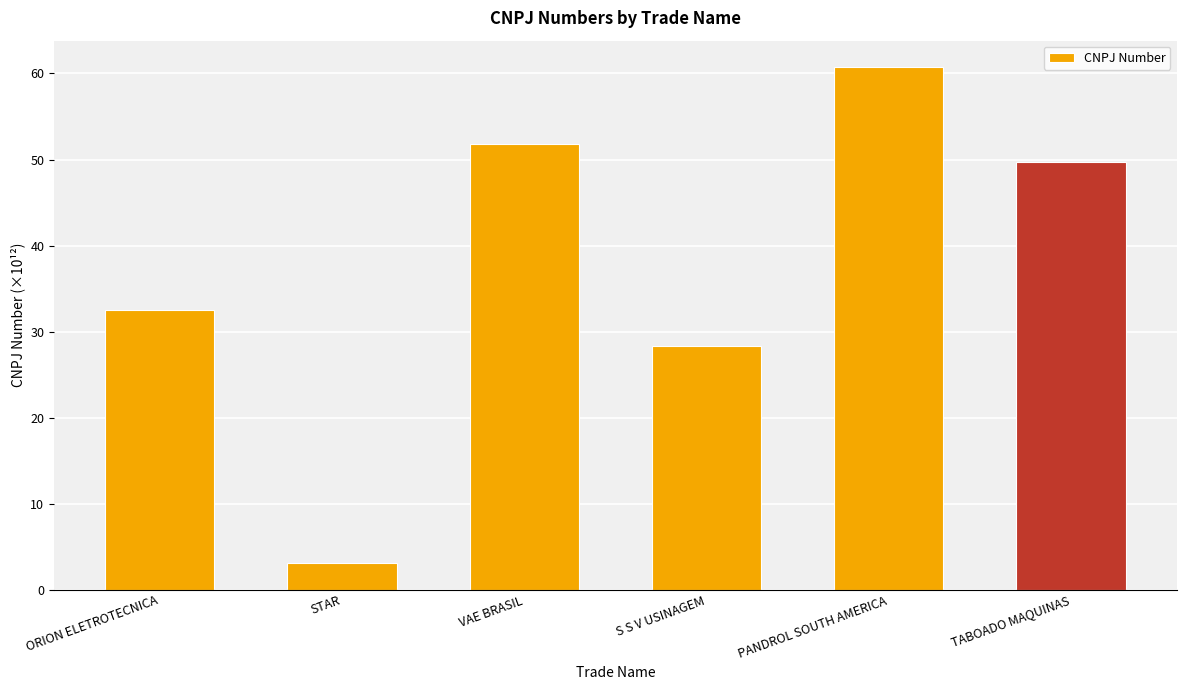

What is the average value?

37.7